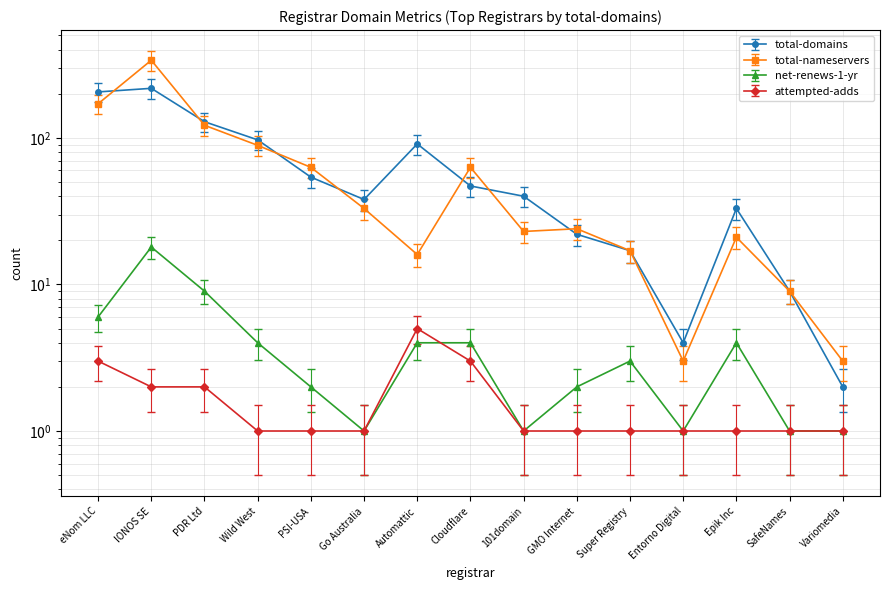

The attempted-adds series shows 2.4 at PDR Ltd. True or false?

False